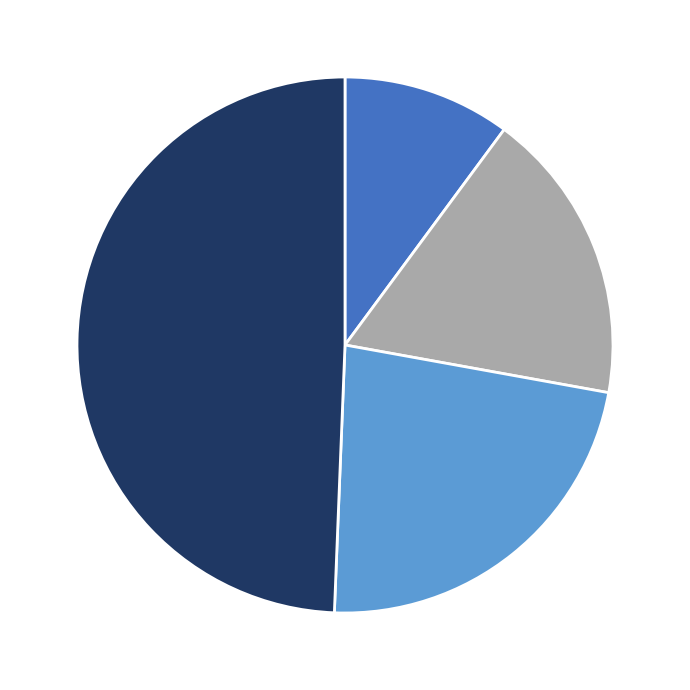

Does any single category account for the majority?

No